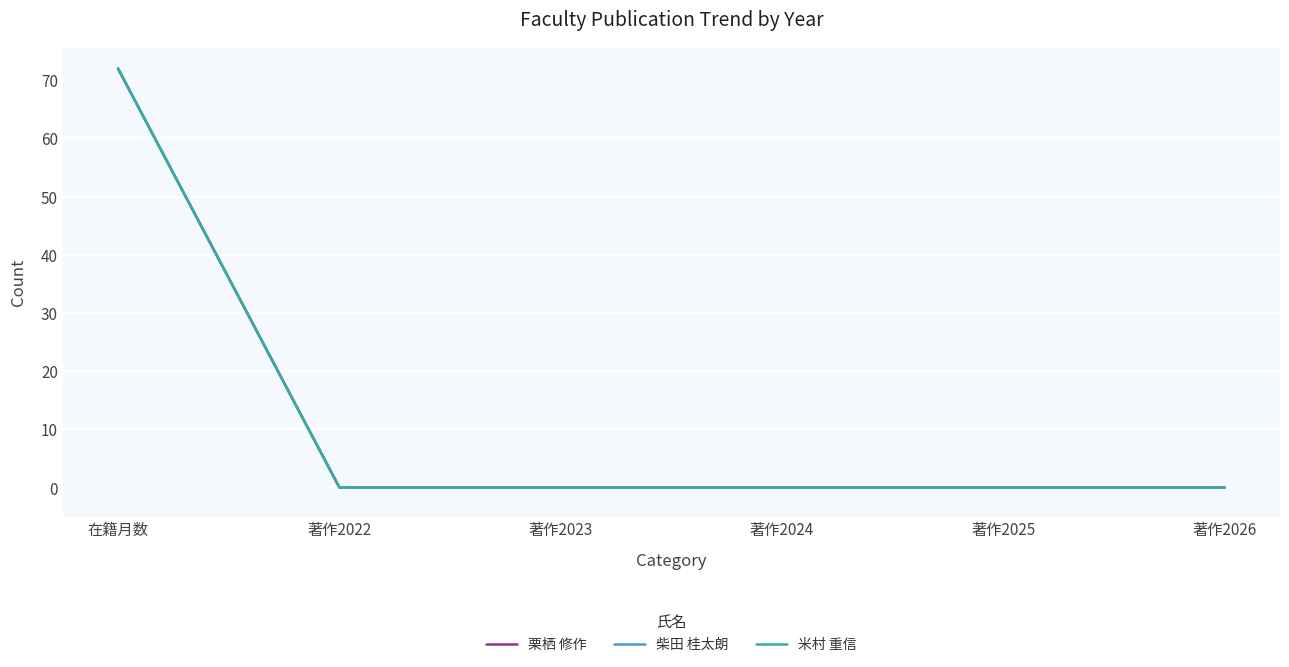

Reading left to right, what are all the values shown in this chart?

栗栖 修作: 在籍月数=72	著作2022=0	著作2023=0	著作2024=0	著作2025=0	著作2026=0
柴田 桂太朗: 在籍月数=72	著作2022=0	著作2023=0	著作2024=0	著作2025=0	著作2026=0
米村 重信: 在籍月数=72	著作2022=0	著作2023=0	著作2024=0	著作2025=0	著作2026=0